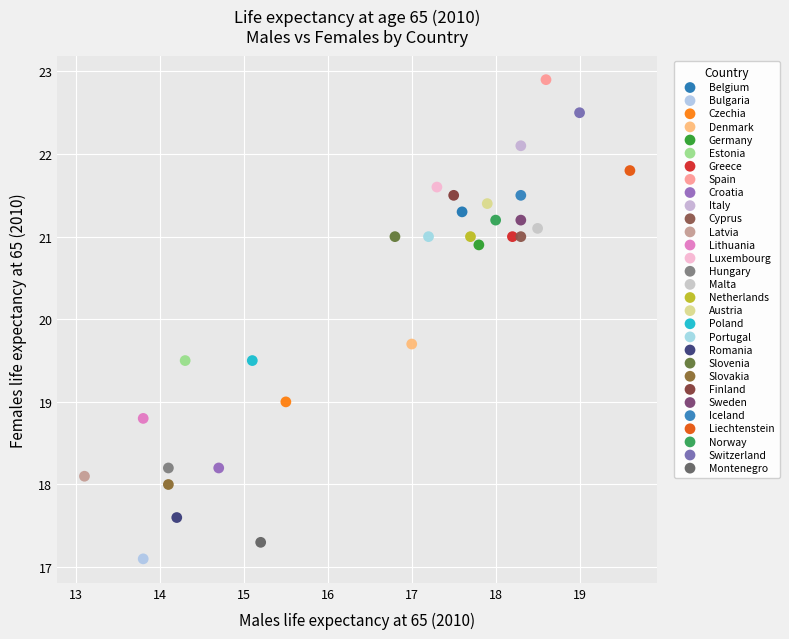

What are all the series names shown in the legend?

Belgium, Bulgaria, Czechia, Denmark, Germany, Estonia, Greece, Spain, Croatia, Italy, Cyprus, Latvia, Lithuania, Luxembourg, Hungary, Malta, Netherlands, Austria, Poland, Portugal, Romania, Slovenia, Slovakia, Finland, Sweden, Iceland, Liechtenstein, Norway, Switzerland, Montenegro